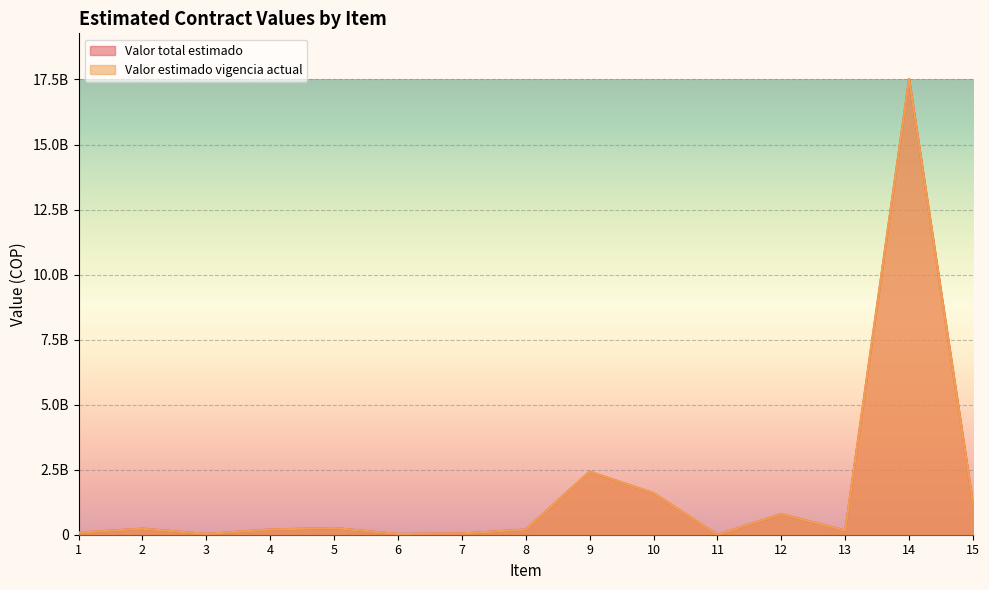

Reading left to right, list all the values displayed in this chart.

Valor total estimado: 80419108	233000000	33000000	200000000	257571766	30000000	50000000	200000000	2425000000	1600000000	0	800000000	160000000	17522484444	1200000000
Valor estimado vigencia actual: 80419108	233000000	33000000	200000000	257571766	30000000	50000000	200000000	2425000000	1600000000	0	800000000	160000000	17522484444	1200000000